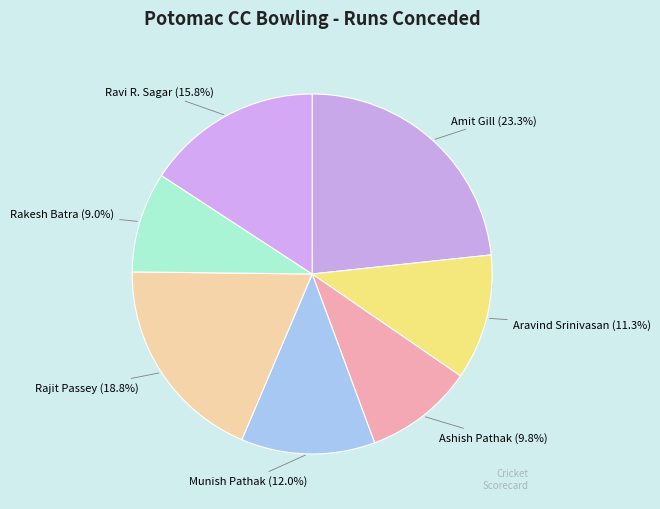

To the nearest percent, what is the combined percentage of Amit Gill and Aravind Srinivasan?

35%